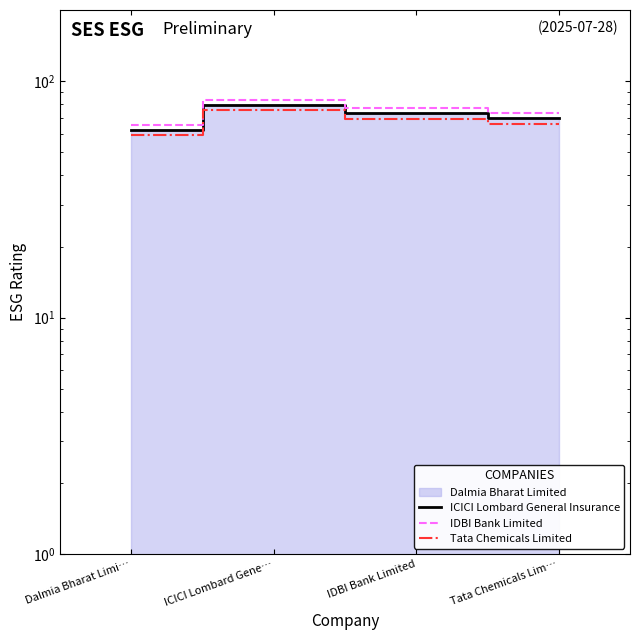

At which label does IDBI Bank Limited reach its peak?

ICICI Lombard Gene…